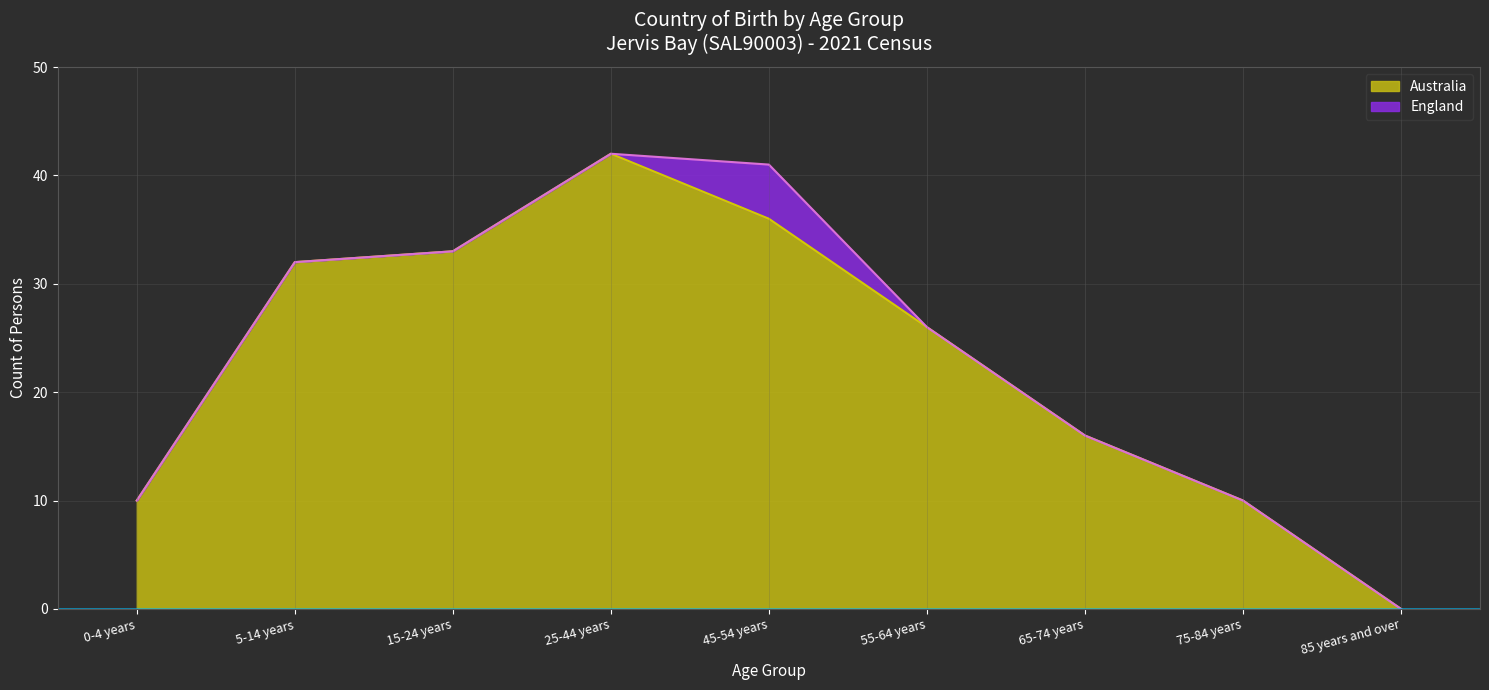

Which series has the widest spread of values?

Australia